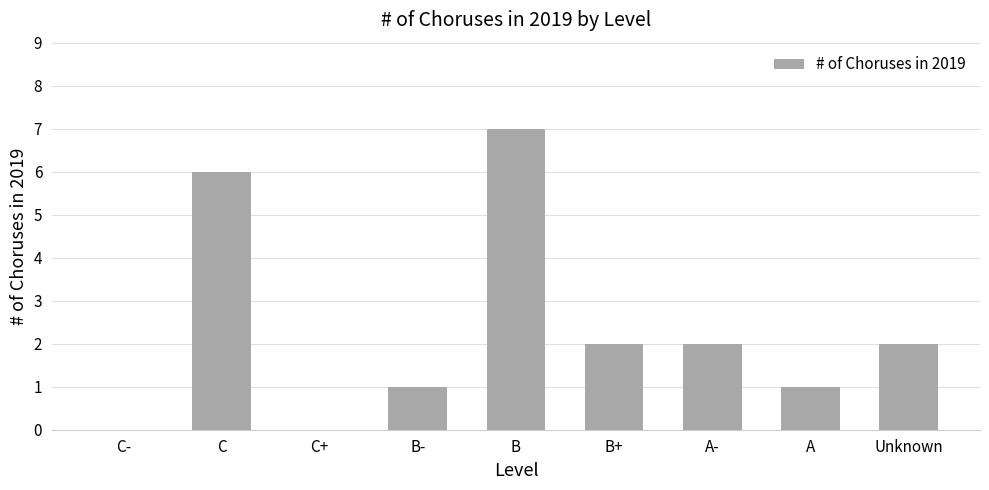

What is the sum of the values at C and A?

7